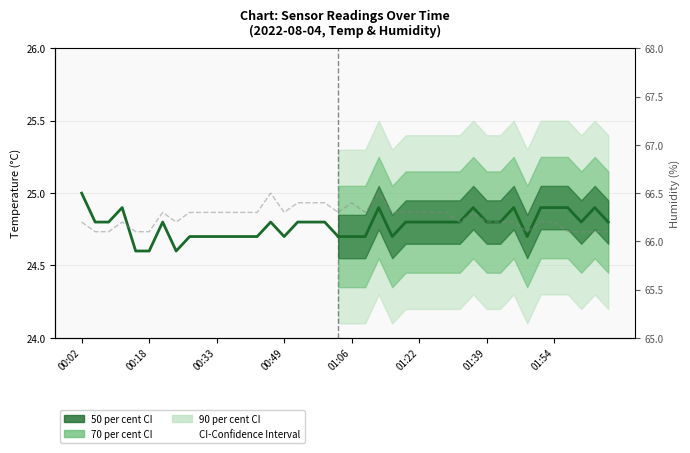

Does the chart have visible grid lines?

Yes